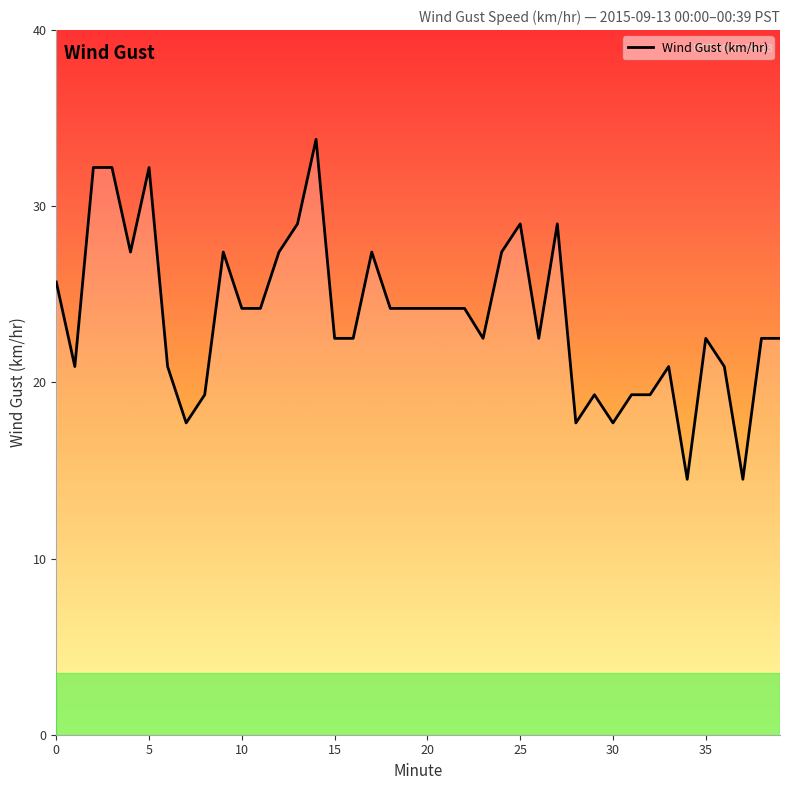

What is the difference between the maximum and minimum values?

19.3